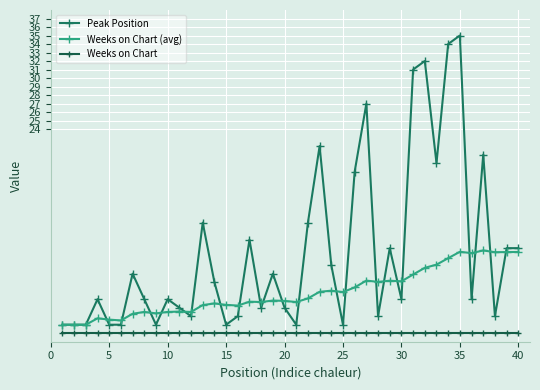

True or false: Weeks on Chart and Peak Position intersect in this chart.

False